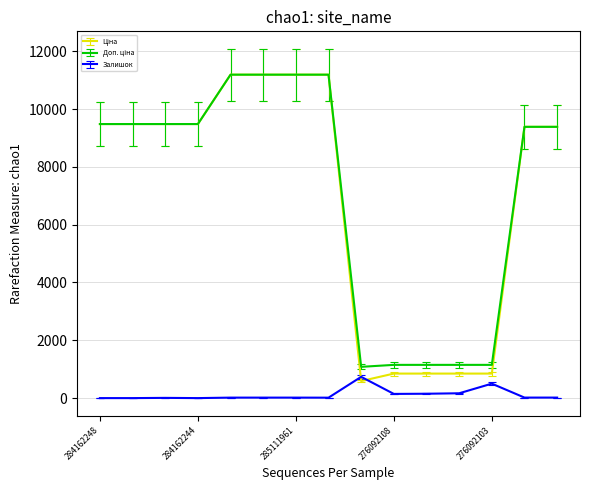

What is the maximum value shown in the chart?

11188.2